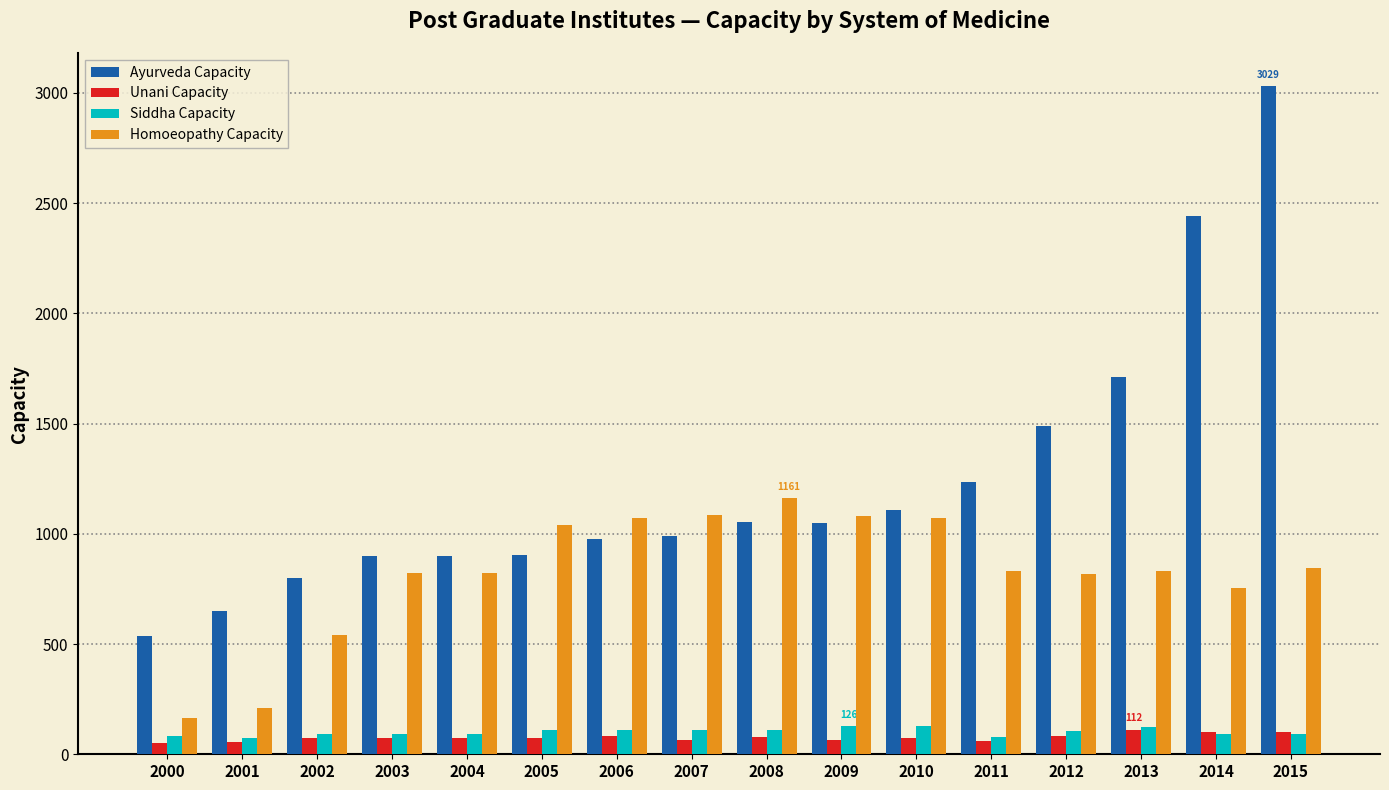

The value of Siddha Capacity at 2004 is 90. True or false?

True